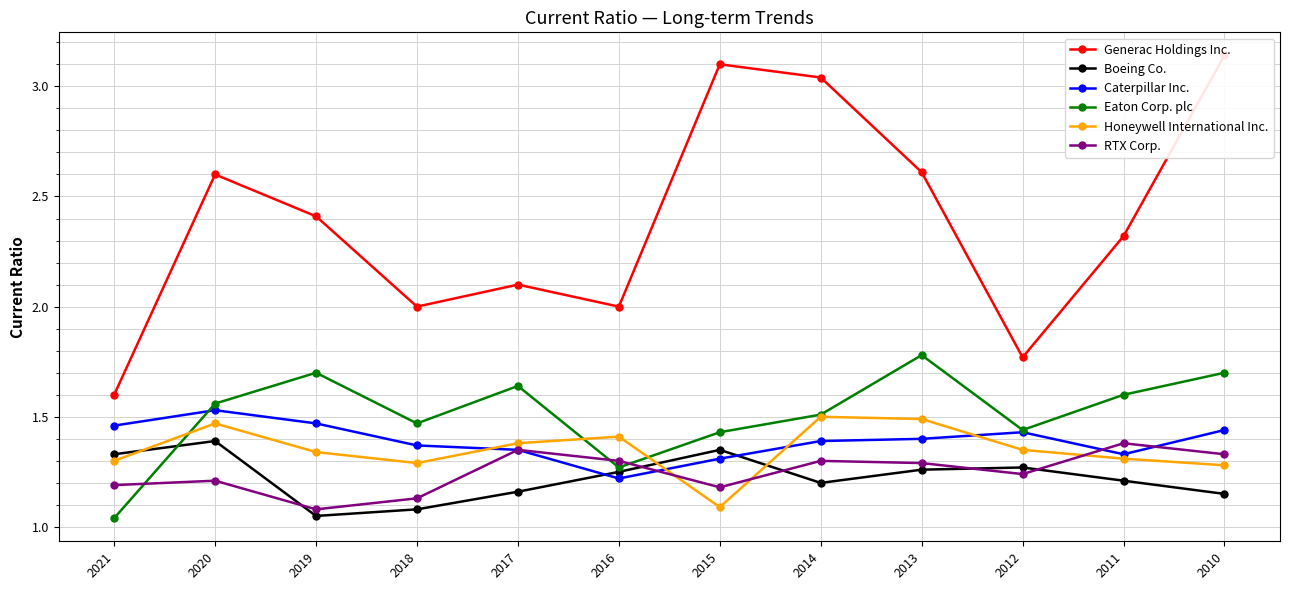

Reading left to right, extract all data points from this chart.

Generac Holdings Inc.: 2021=1.6	2020=2.6	2019=2.4	2018=2.0	2017=2.1	2016=2.0	2015=3.1	2014=3.0	2013=2.6	2012=1.8	2011=2.3	2010=3.1
Boeing Co.: 2021=1.3	2020=1.4	2019=1.1	2018=1.1	2017=1.2	2016=1.2	2015=1.4	2014=1.2	2013=1.3	2012=1.3	2011=1.2	2010=1.1
Caterpillar Inc.: 2021=1.5	2020=1.5	2019=1.5	2018=1.4	2017=1.4	2016=1.2	2015=1.3	2014=1.4	2013=1.4	2012=1.4	2011=1.3	2010=1.4
Eaton Corp. plc: 2021=1.0	2020=1.6	2019=1.7	2018=1.5	2017=1.6	2016=1.3	2015=1.4	2014=1.5	2013=1.8	2012=1.4	2011=1.6	2010=1.7
Honeywell International Inc.: 2021=1.3	2020=1.5	2019=1.3	2018=1.3	2017=1.4	2016=1.4	2015=1.1	2014=1.5	2013=1.5	2012=1.4	2011=1.3	2010=1.3
RTX Corp.: 2021=1.2	2020=1.2	2019=1.1	2018=1.1	2017=1.4	2016=1.3	2015=1.2	2014=1.3	2013=1.3	2012=1.2	2011=1.4	2010=1.3